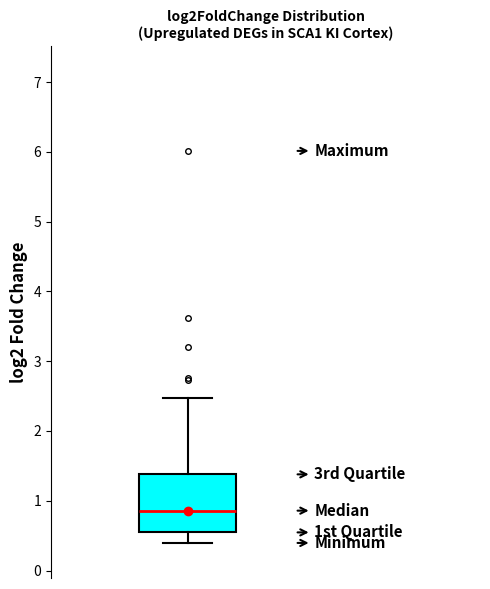

Where does the median line of the box sit on the y-axis? The values are not printed on the chart, so give them approximately, as read against the axis.

0.9